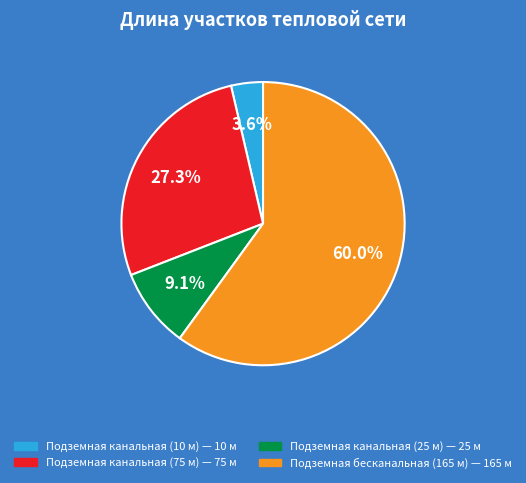

To the nearest percent, what portion does Подземная канальная (75 м) represent?

27%